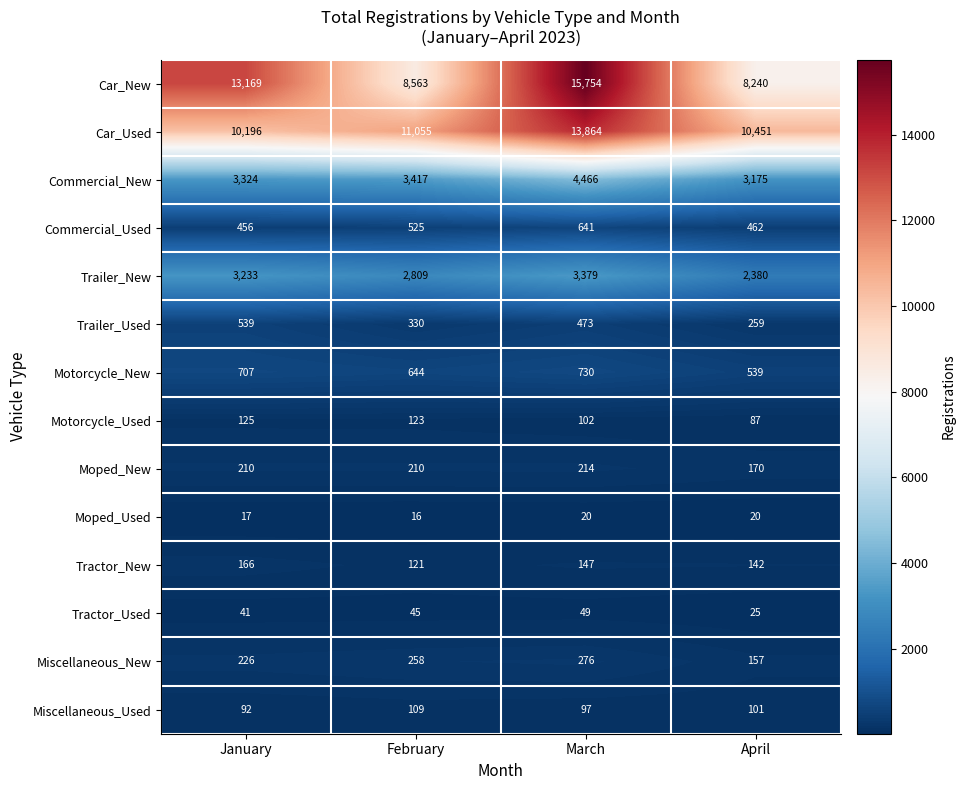

What is the smallest value displayed?

16